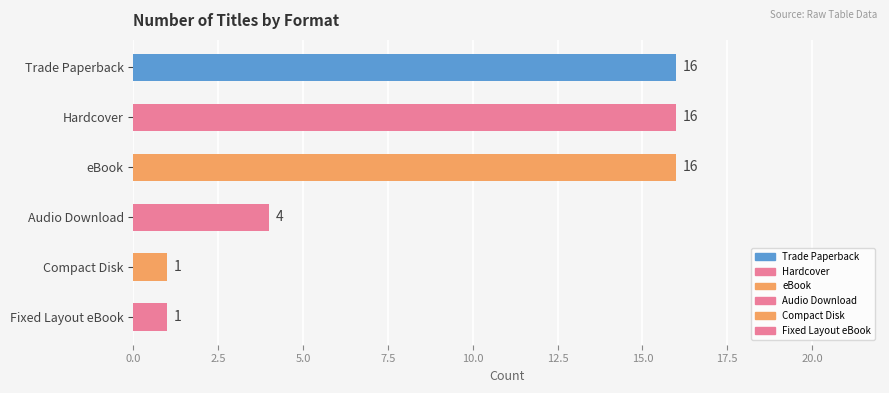

Does the chart contain any negative values?

No